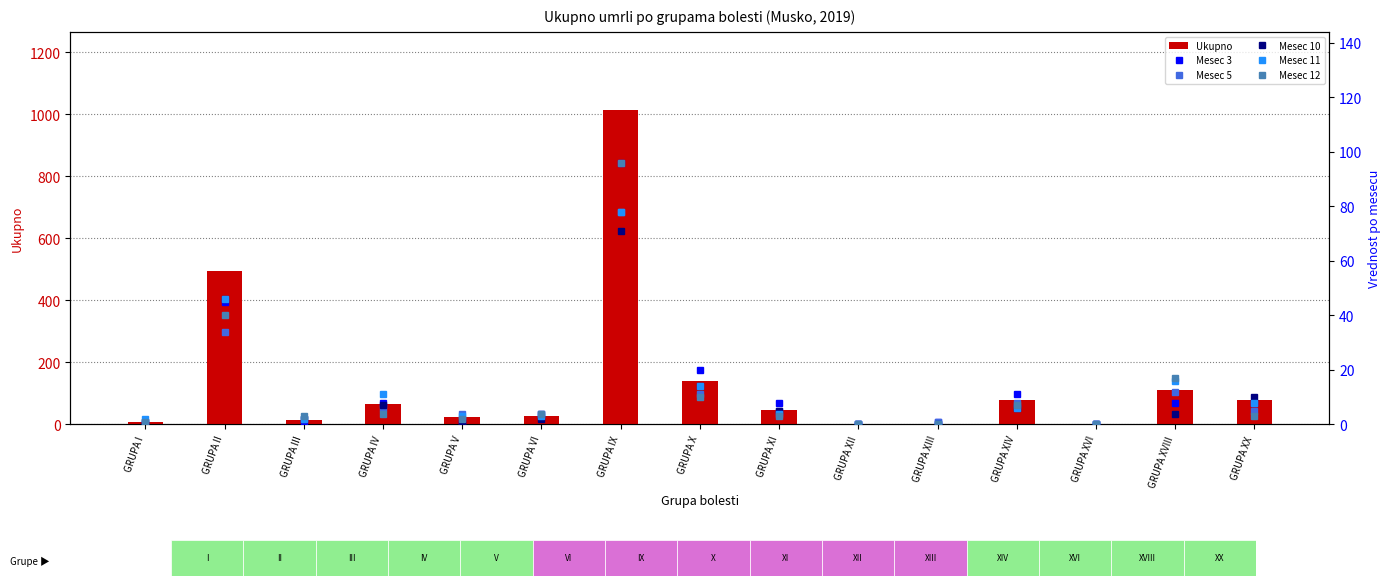

At which label is Mesec 3 closest to 48?

GRUPA II